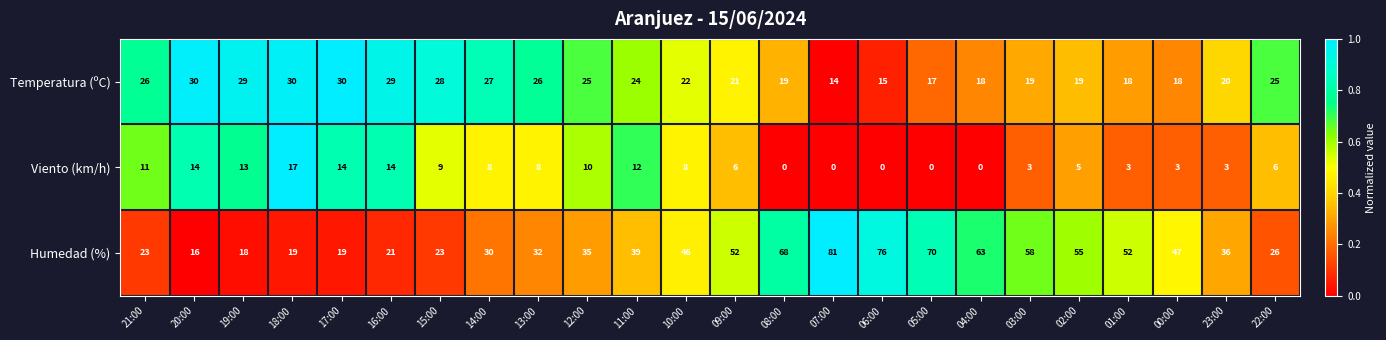

What is the difference between the Viento (km/h) values at 14:00 and 04:00?

8